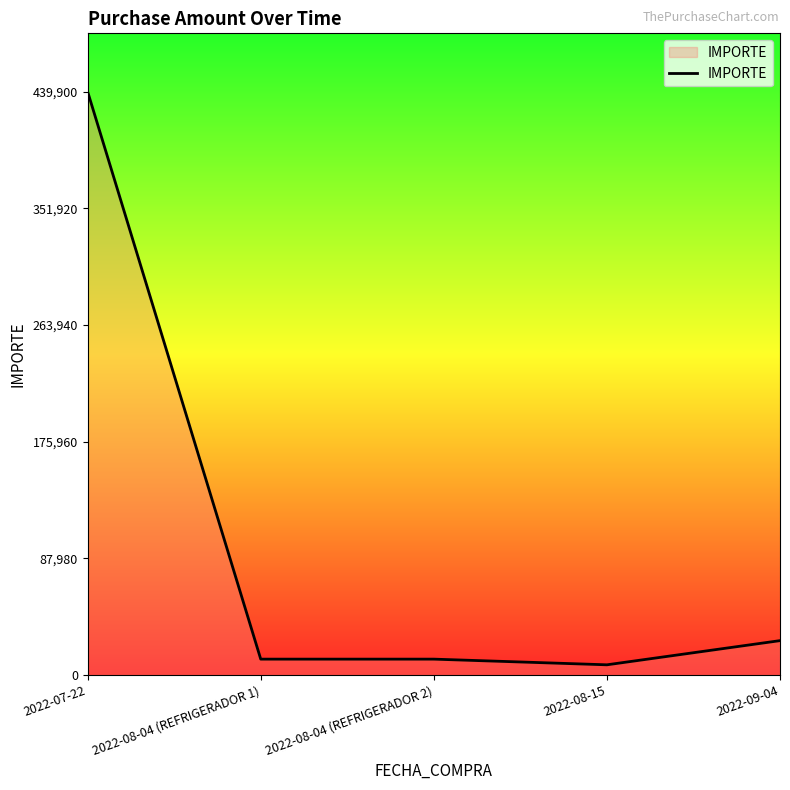

Which label corresponds to the largest value in the chart?

2022-07-22